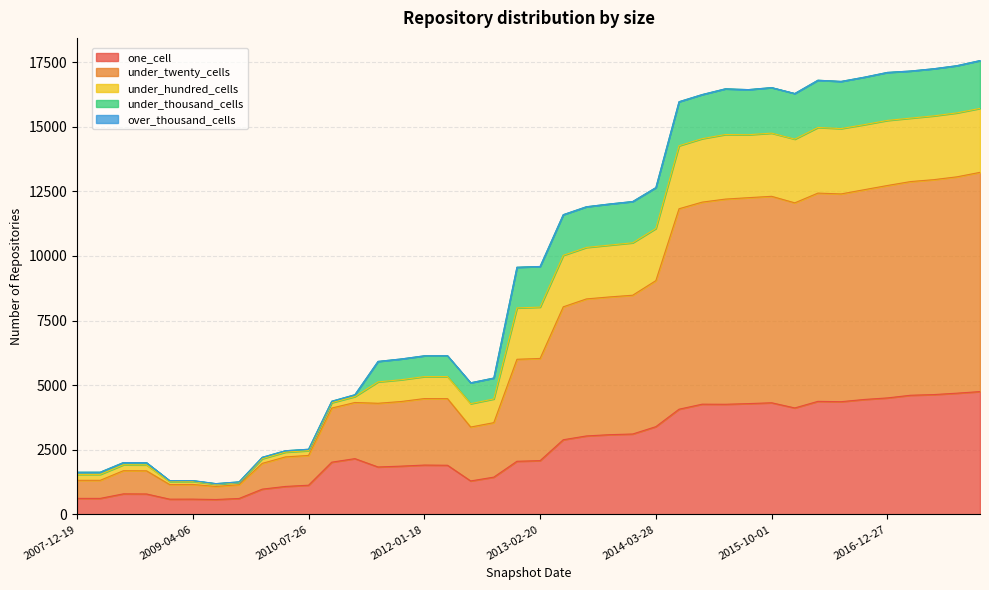

What value does the one_cell series have at 2010-07-26?

1131